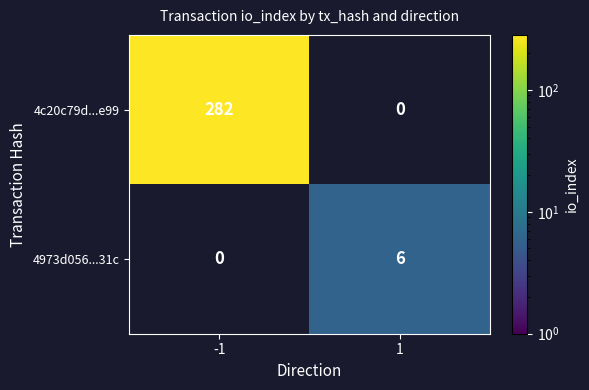

Reading left to right, list all the values displayed in this chart.

4c20c79d...e99: -1=282	1=0
4973d056...31c: -1=0	1=6